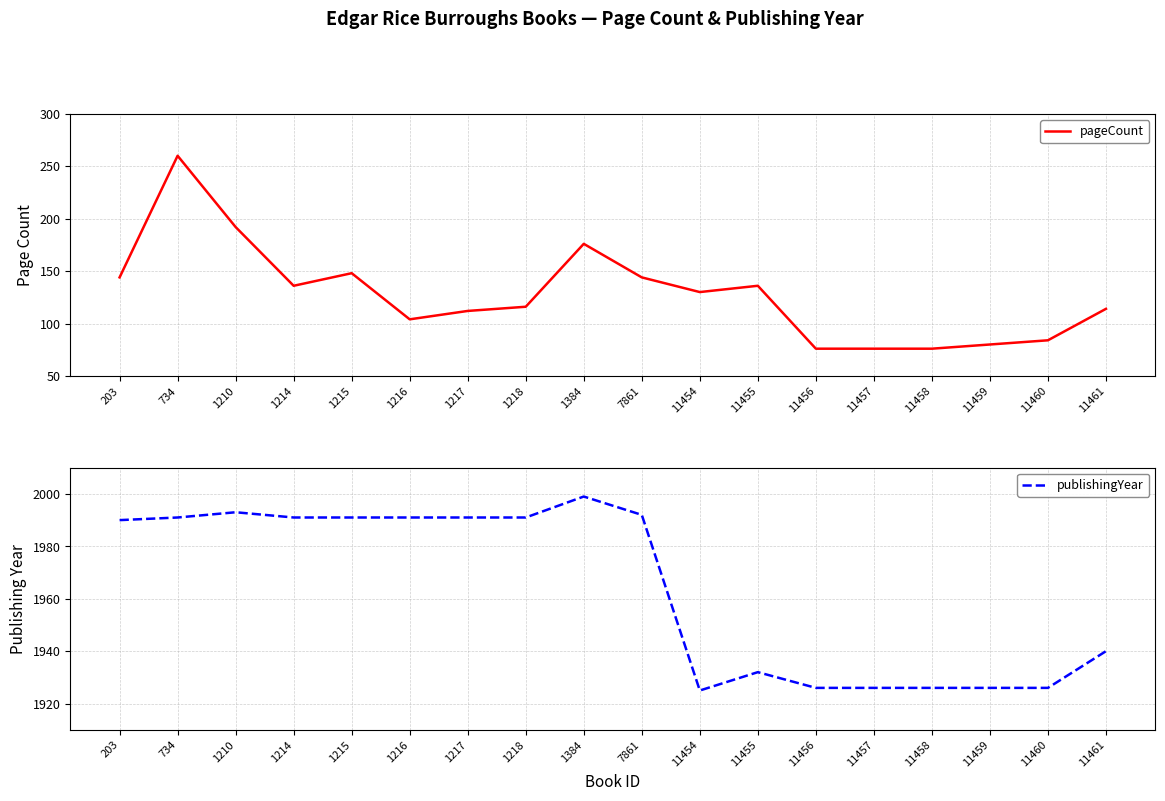

The value of publishingYear at 1215 is 820. True or false?

False